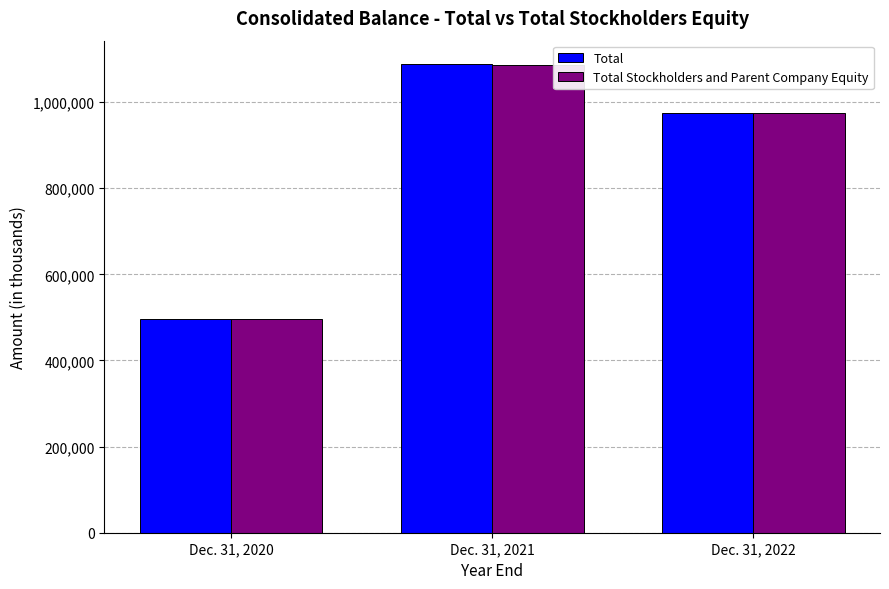

The value of Total at Dec. 31, 2022 is 275360. True or false?

False